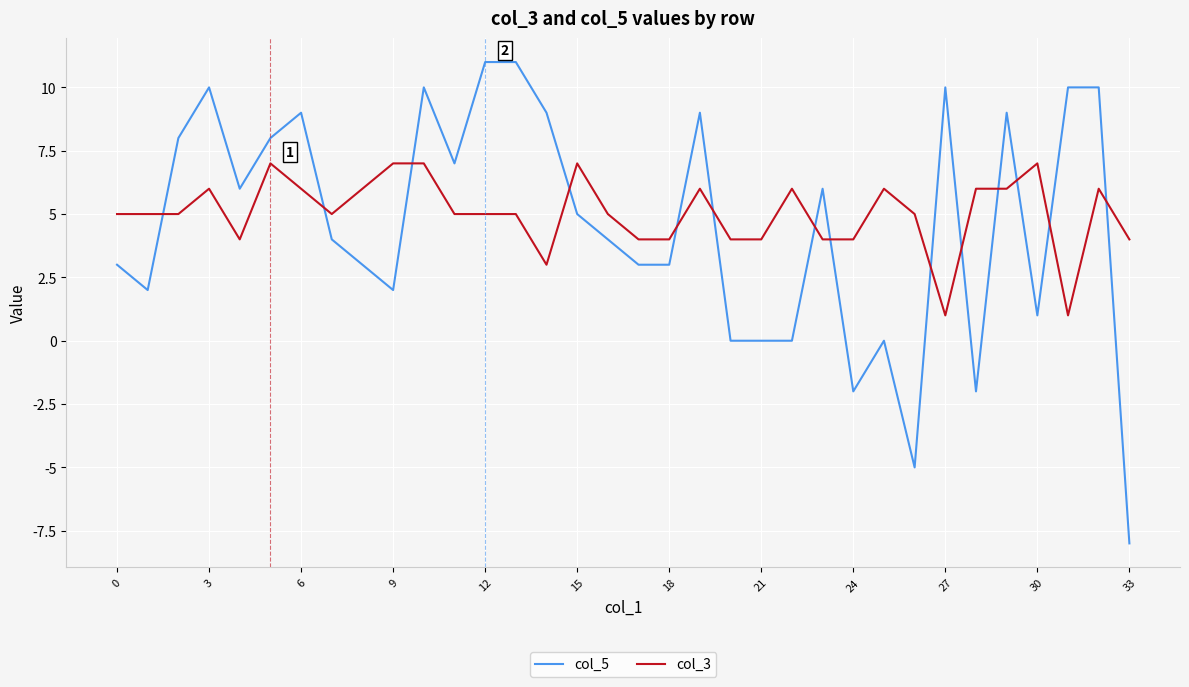

What is the lowest value of the col_5 series?

-8